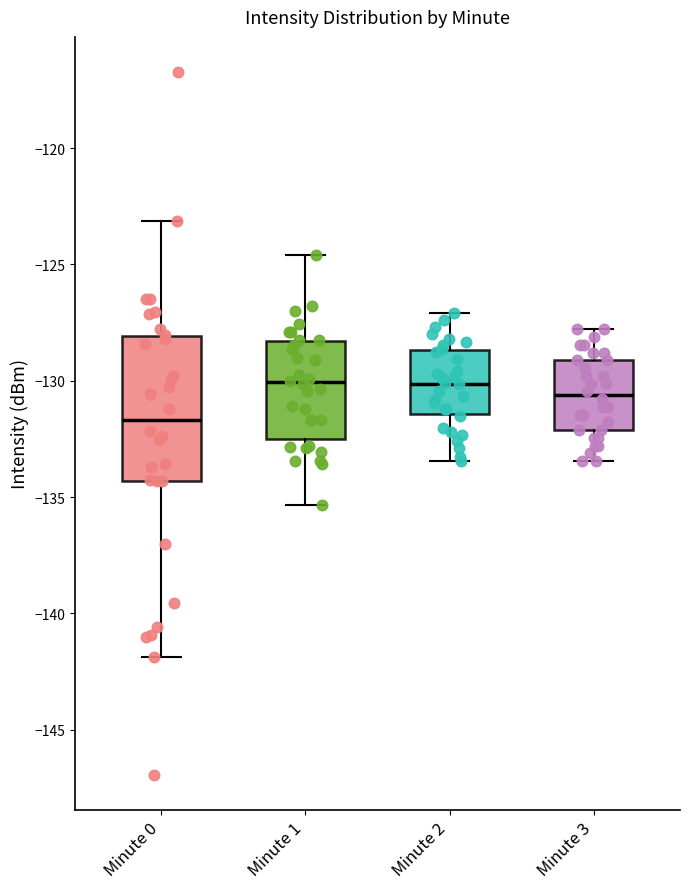

Which box is the tallest, from its lower edge to its upper edge?

Minute 0